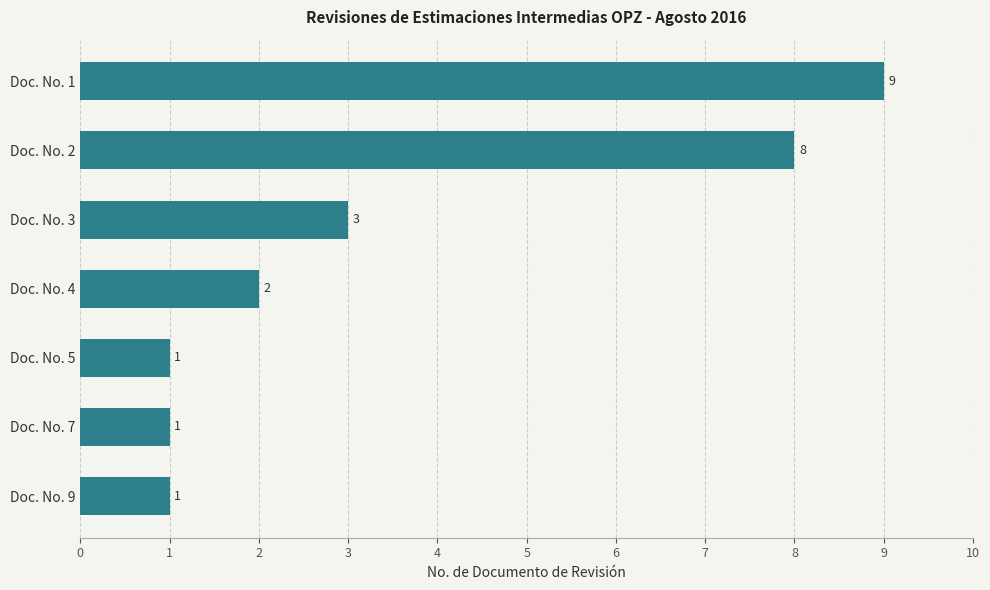

What is the minimum value shown in the chart?

1